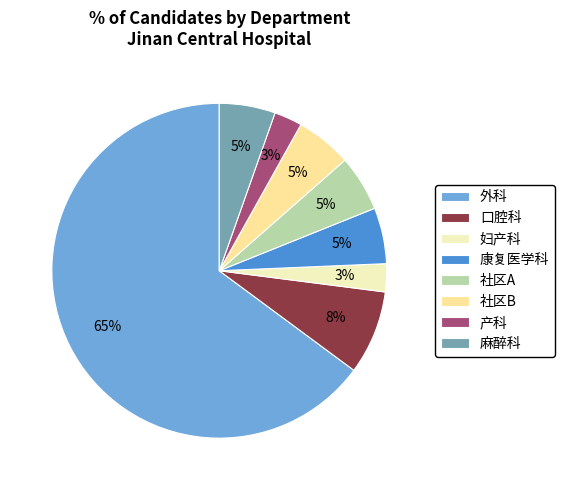

Which slice is the largest?

外科